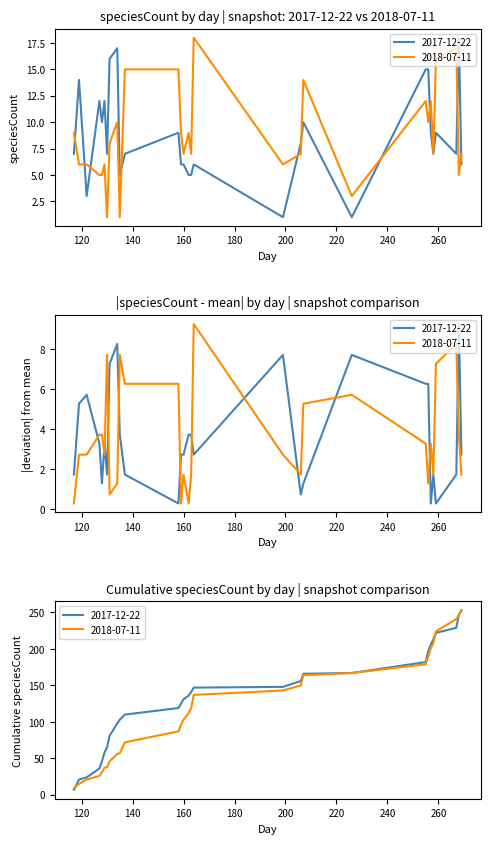

How many distinct data groups are displayed?

2